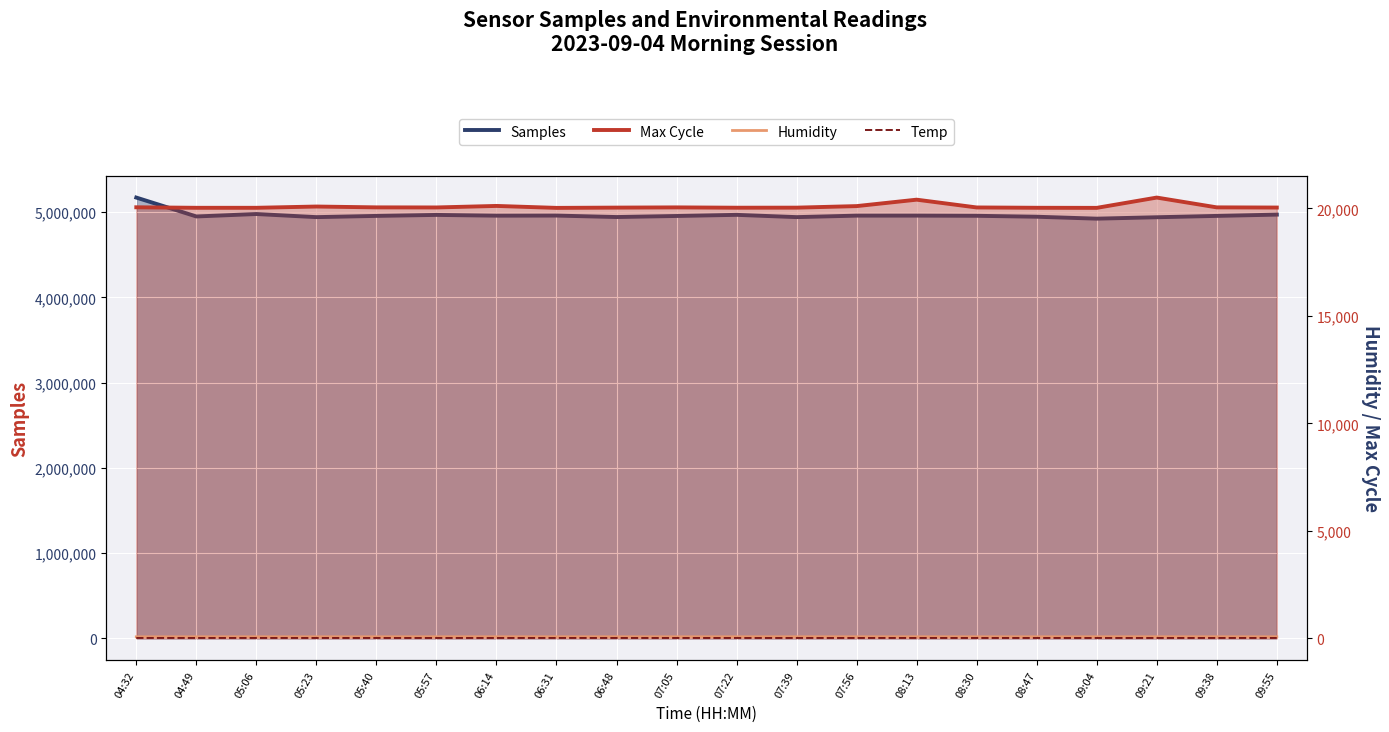

What is the label of the 8th point from the right?

07:56